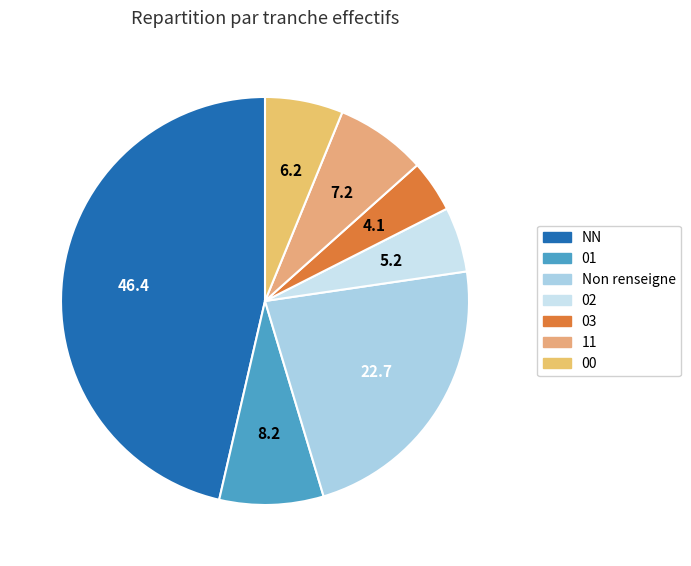

Is the sum of 02 and 00 greater than half?

No